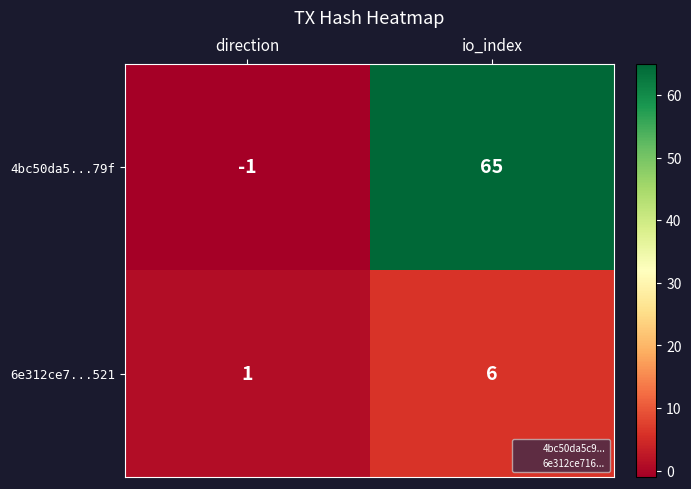

What is the minimum value shown in the chart?

-1